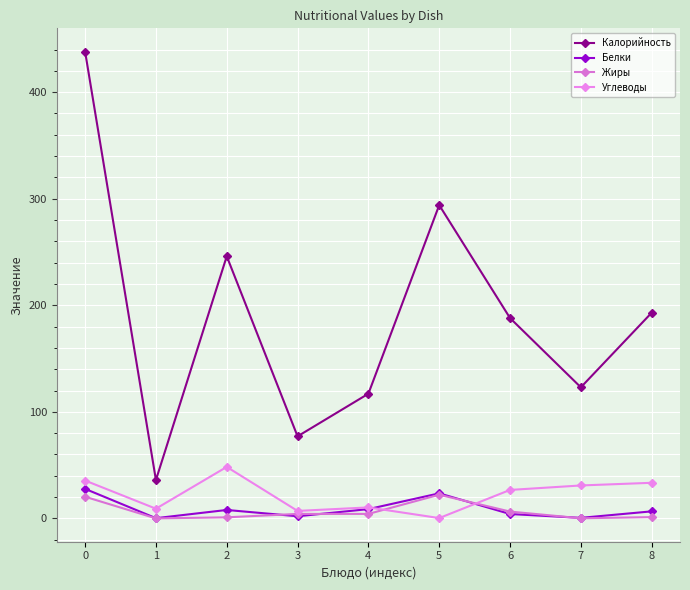

How many interior local peaks does the Углеводы series have?

2